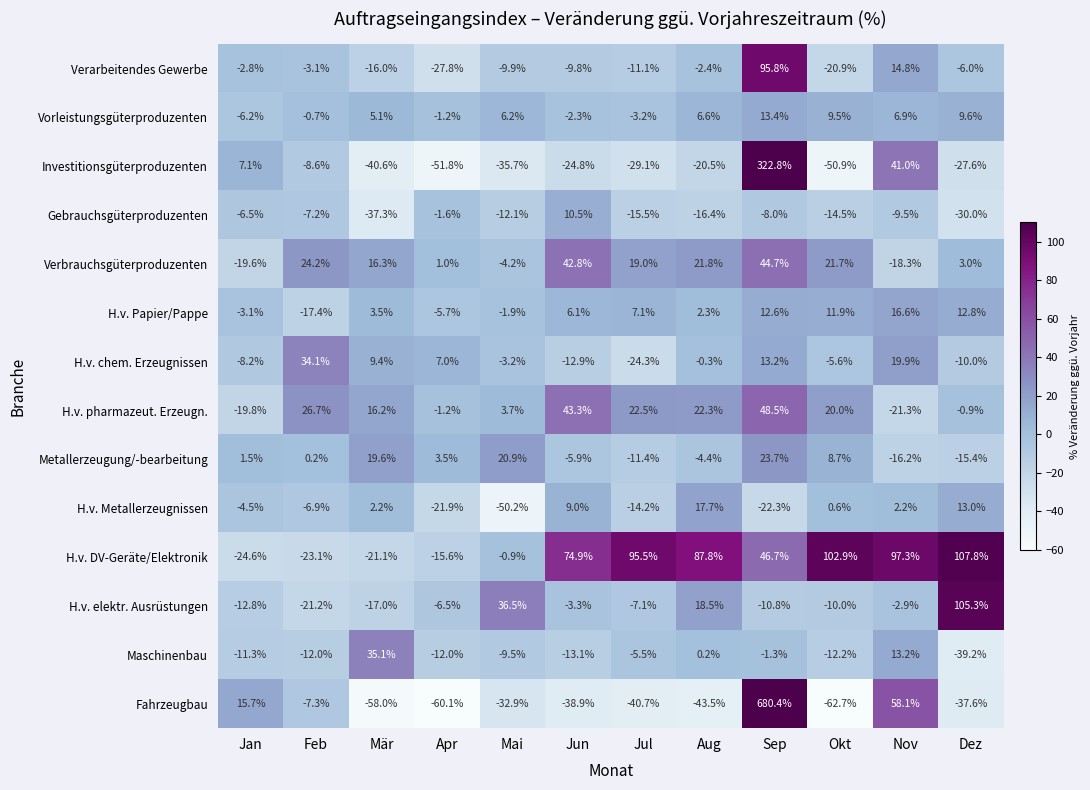

How many values in the H.v. DV-Geräte/Elektronik series exceed 74?

6